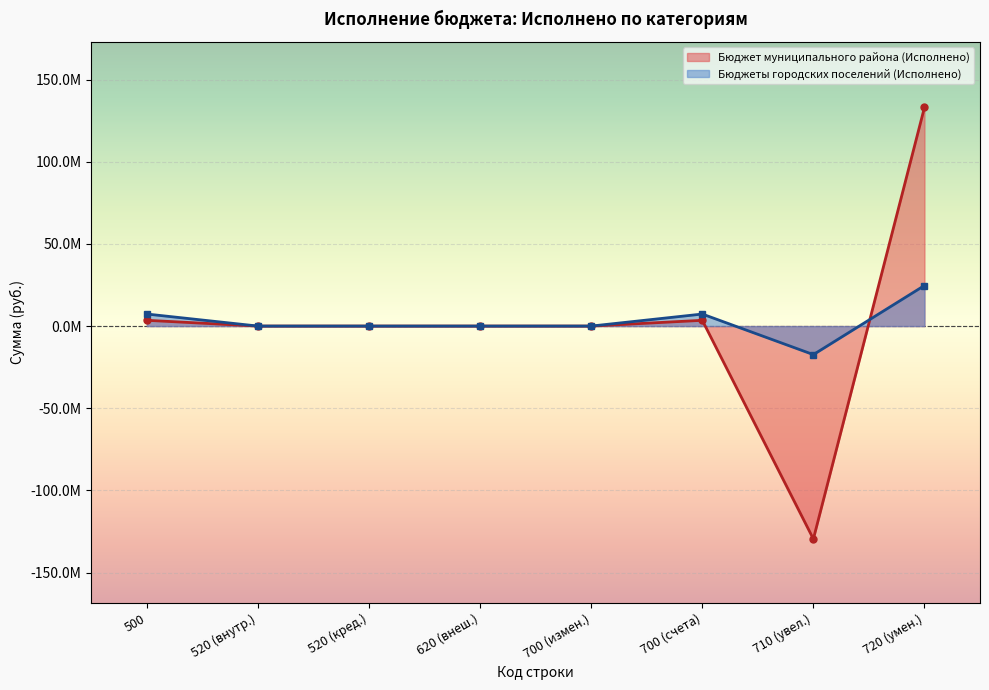

List the series in order of their peak value, lowest first.

Бюджеты городских поселений (Исполнено), Бюджет муниципального района (Исполнено)